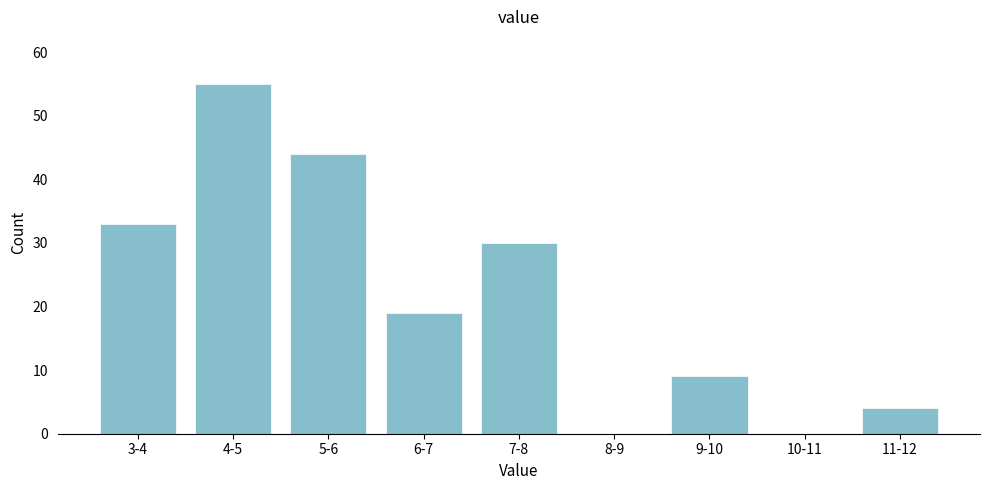

Reading right to left, extract all data points from this chart.

11-12=4	10-11=0	9-10=9	8-9=0	7-8=30	6-7=19	5-6=44	4-5=55	3-4=33